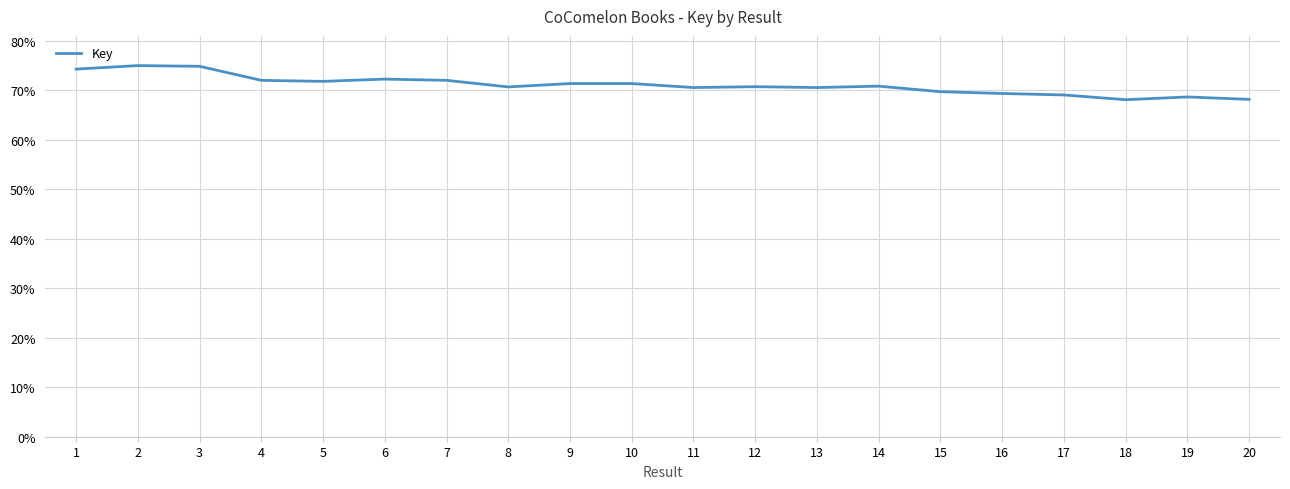

True or false: there are more than 1 points higher than both neighbors.

True